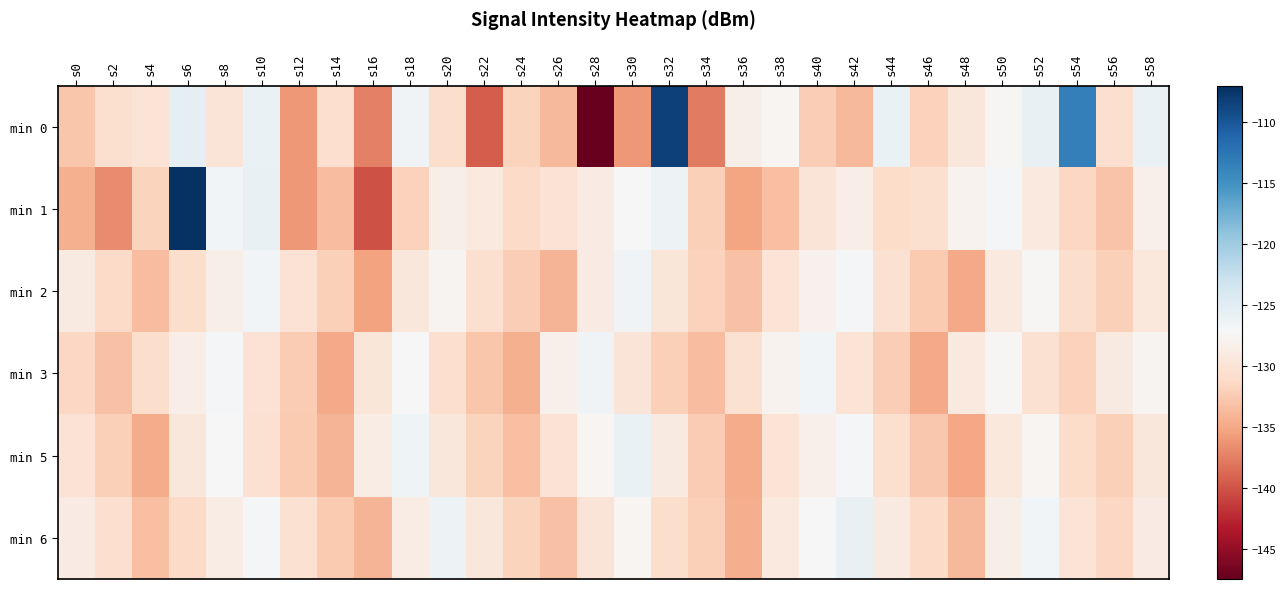

What is the maximum value shown in the chart?

-107.2